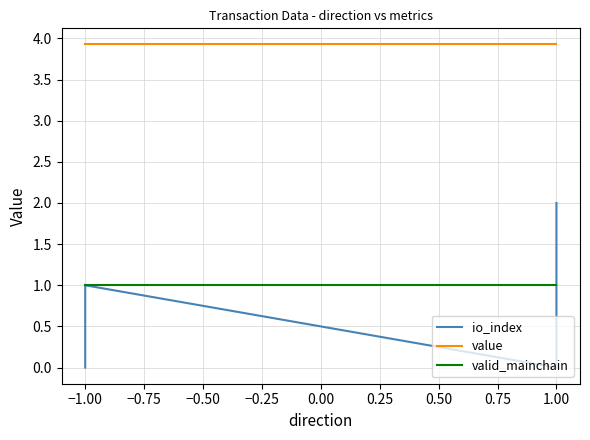

Rank the series by their maximum value, from lowest to highest.

valid_mainchain, io_index, value